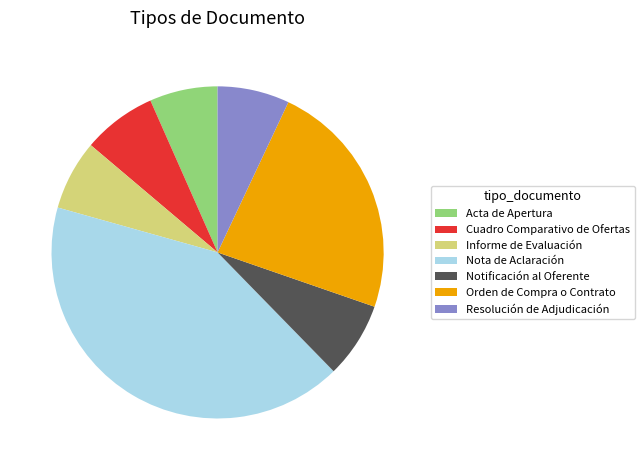

True or false: Orden de Compra o Contrato accounts for 23% of the total.

True